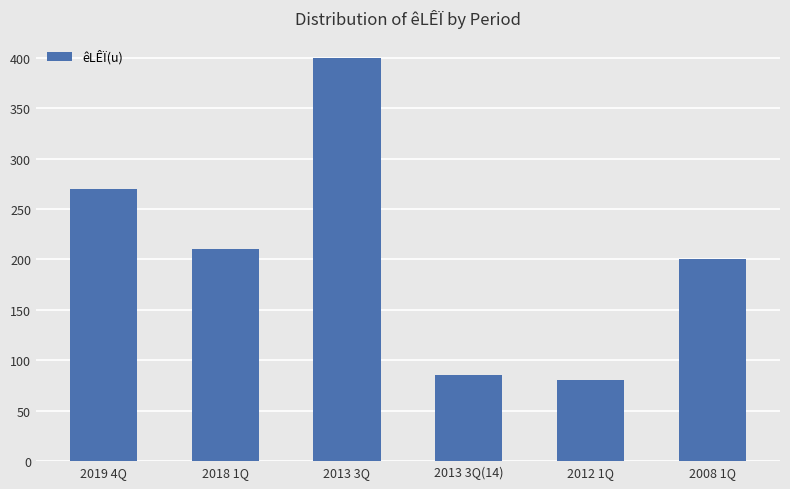

What is the change in value from 2012 1Q to 2008 1Q?

+120